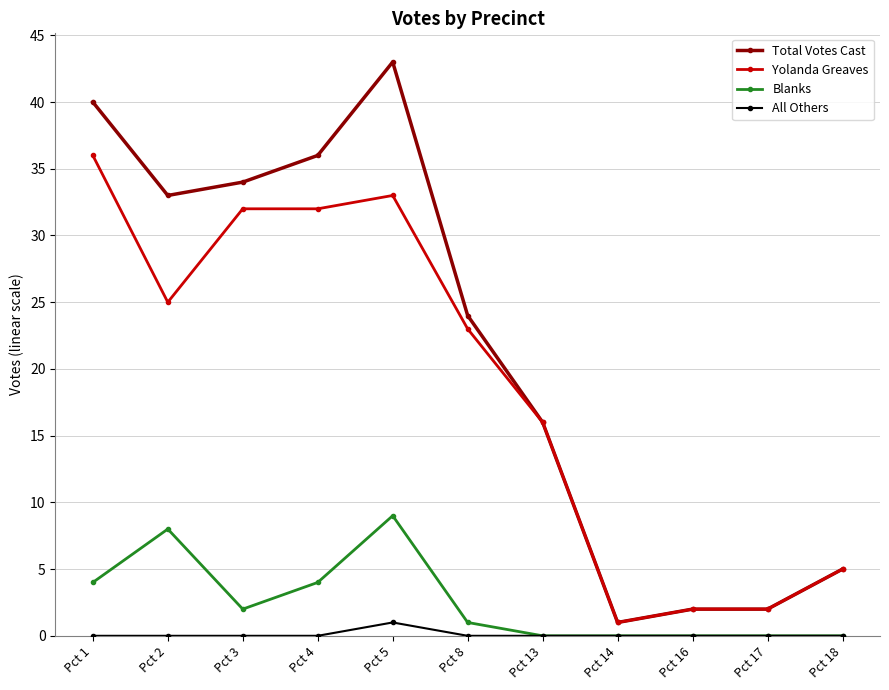

At which category does Blanks reach its first local peak?

Pct 2